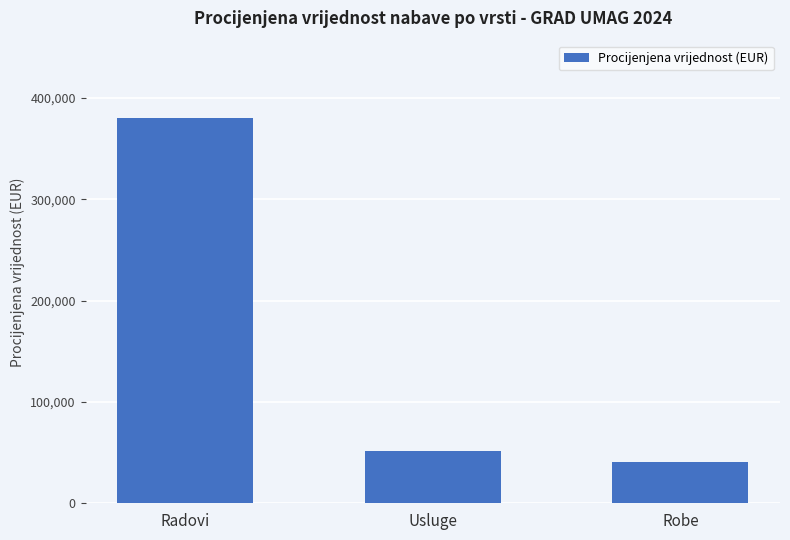

Which category has the highest value across all series?

Radovi